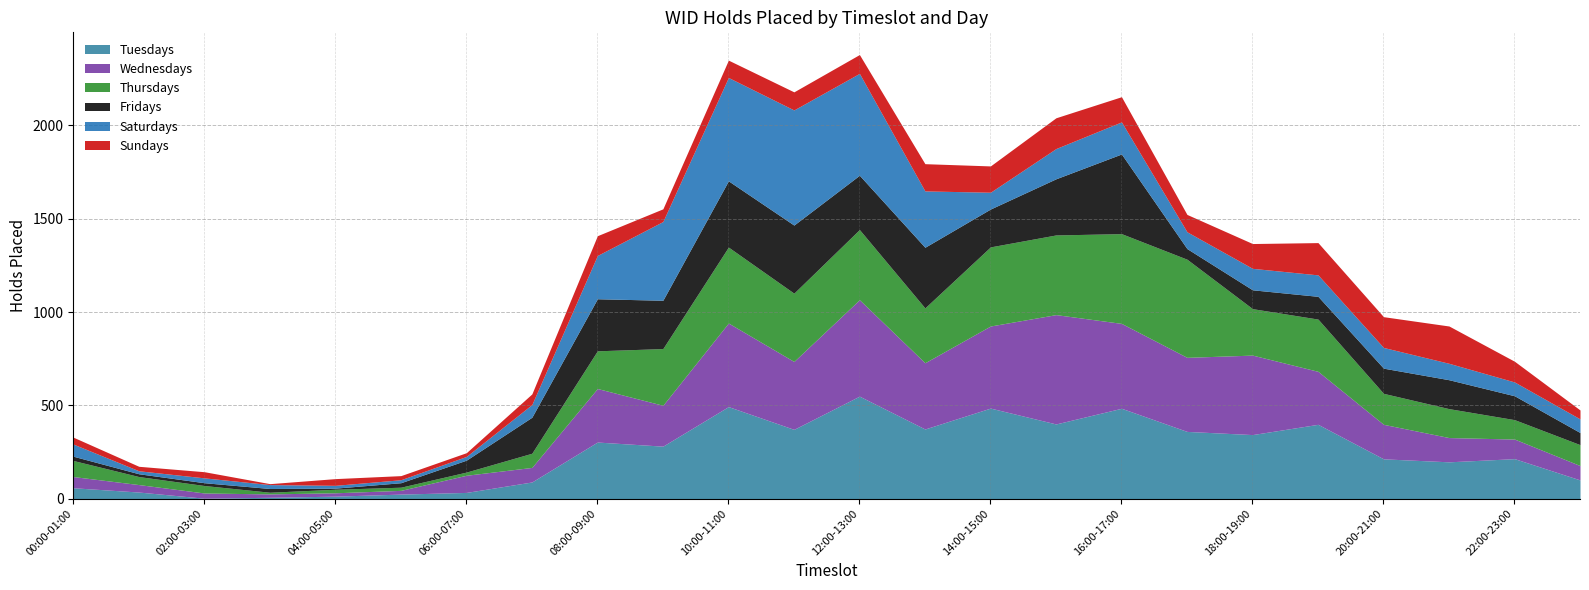

What is the sum of the Sundays values at 22:00-23:00 and 12:00-13:00?

212